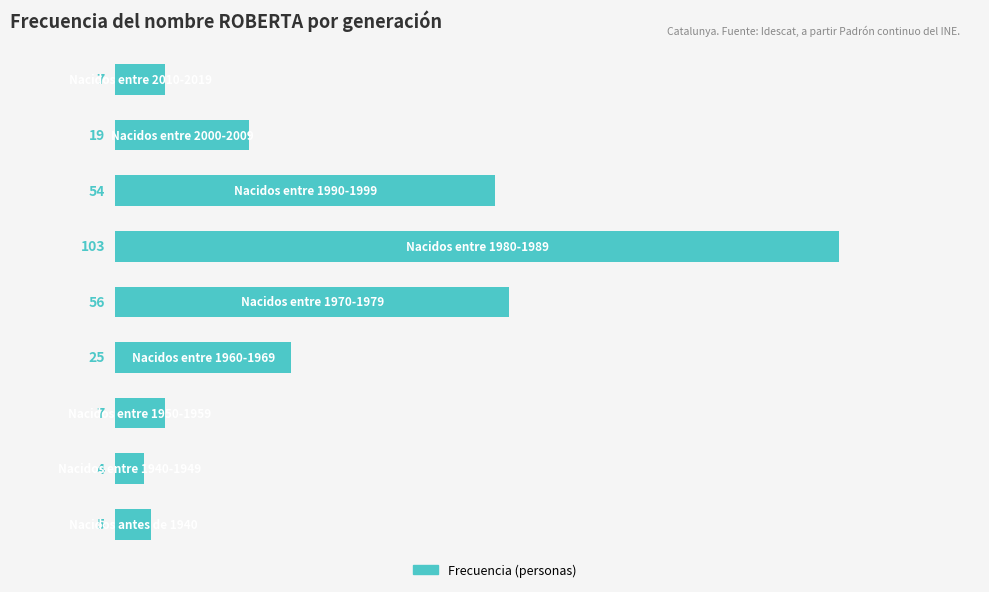

What is the minimum value shown in the chart?

4